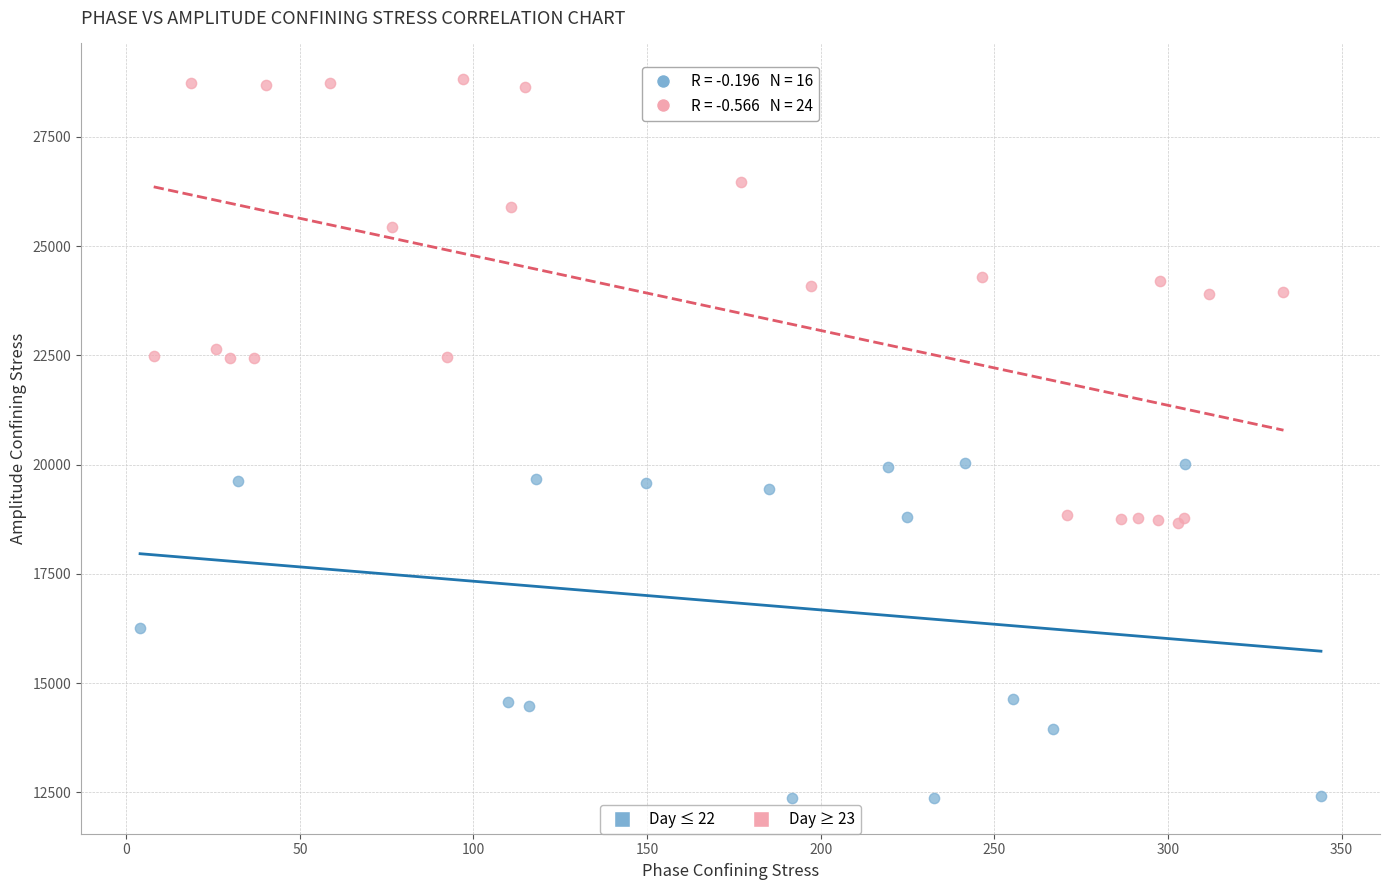

Which series reaches the maximum Y coordinate?

Day ≥ 23